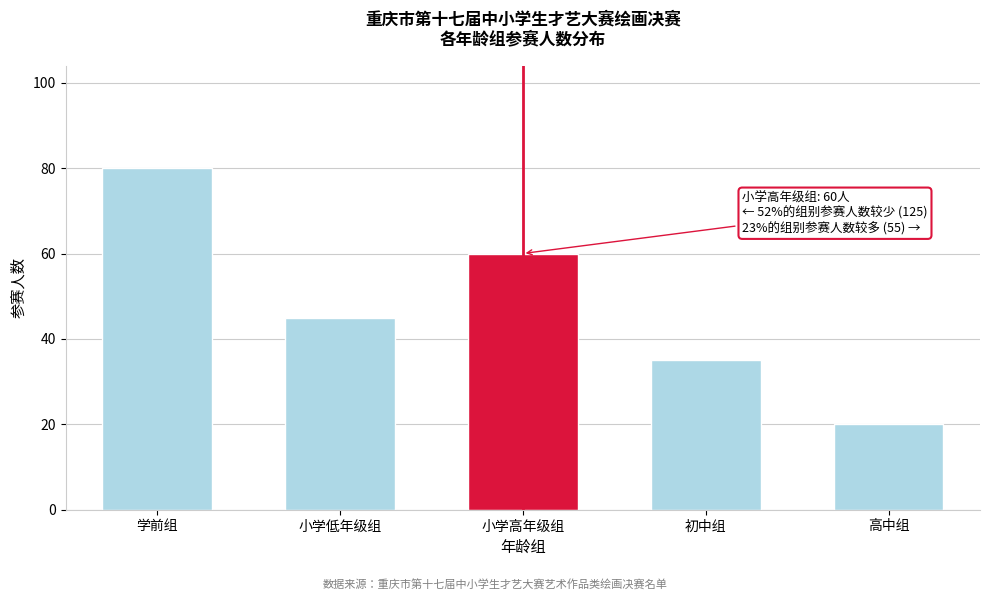

Reading left to right, what are all the values shown in this chart?

80	45	60	35	20